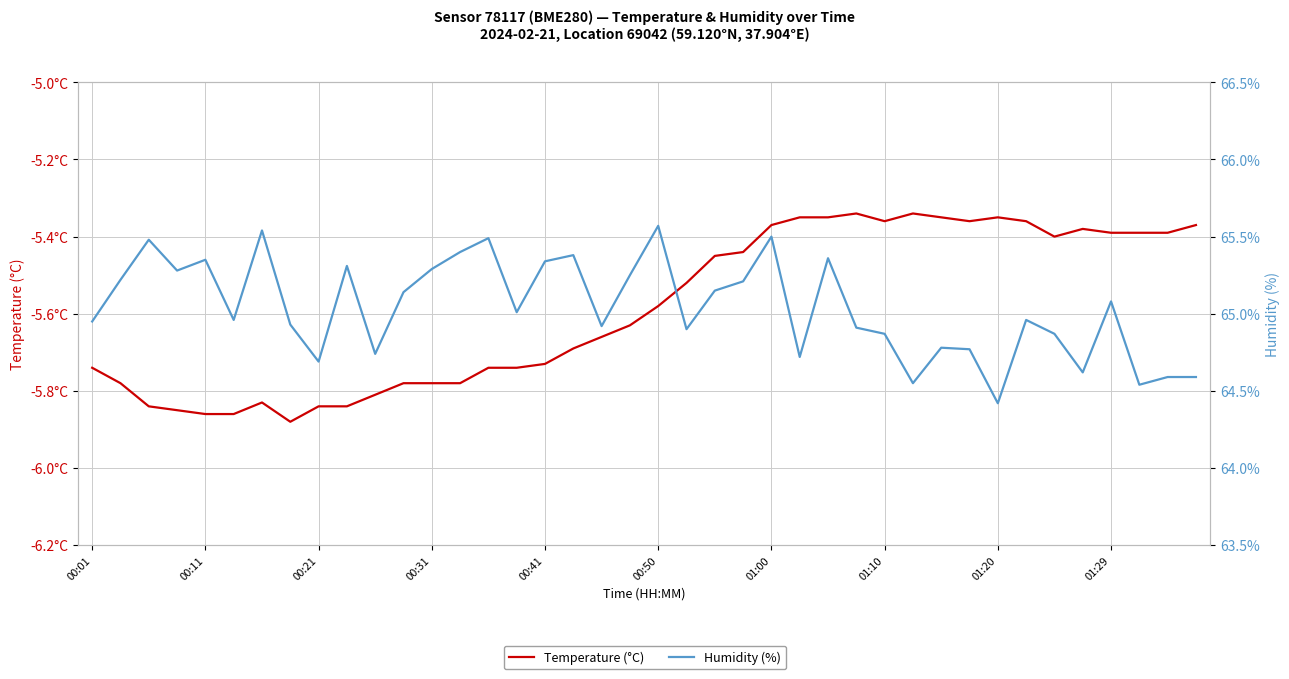

What is the total value across all series at 31?

59.4